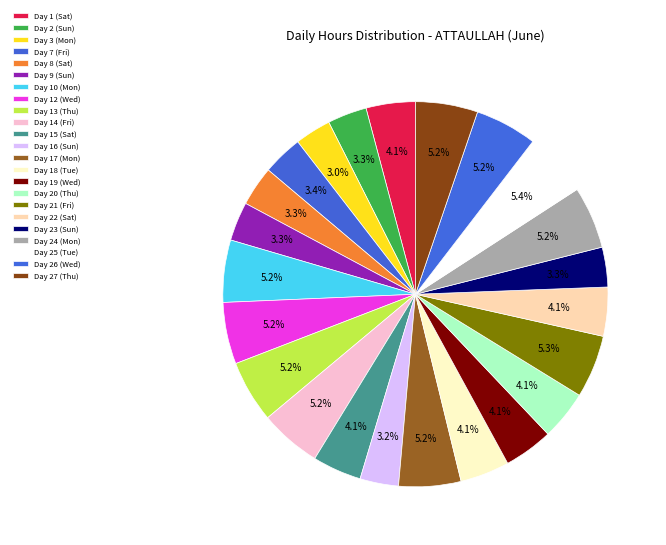

Count the number of slices in the pie.

23